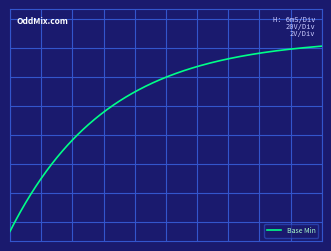

Does the chart have visible grid lines?

No